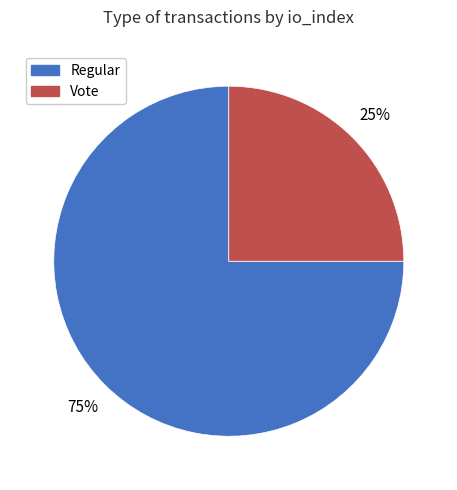

To the nearest percent, what percentage of the pie is Vote?

25%